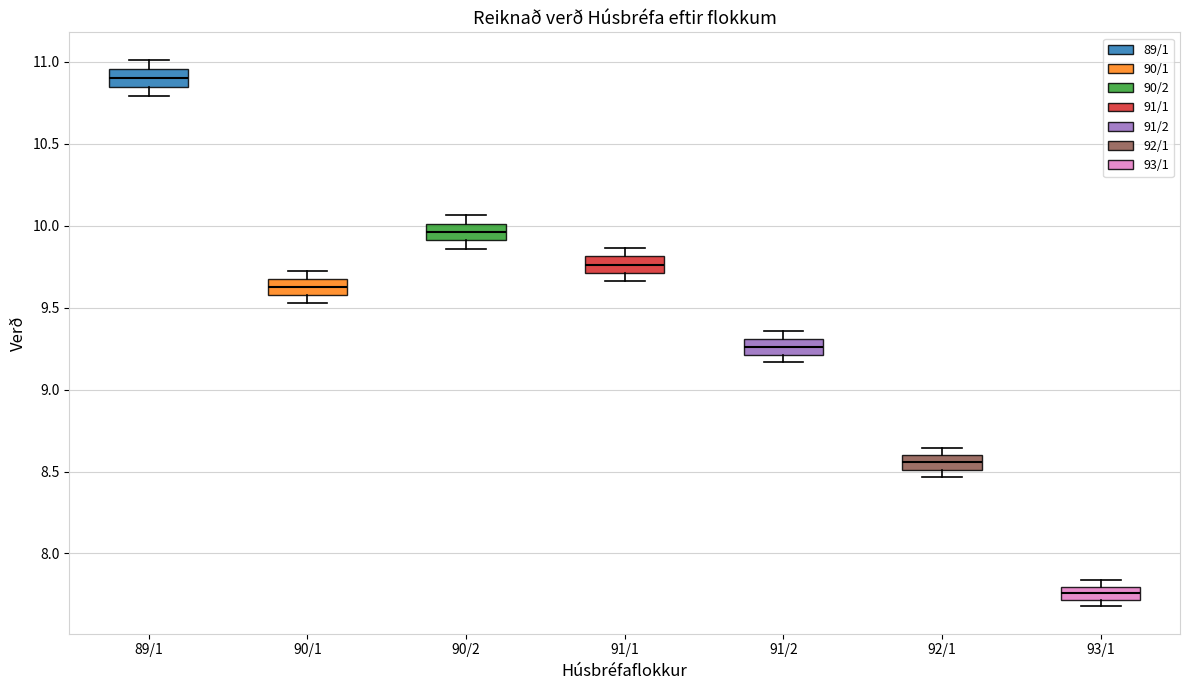

Which box's median line is the lowest?

93/1